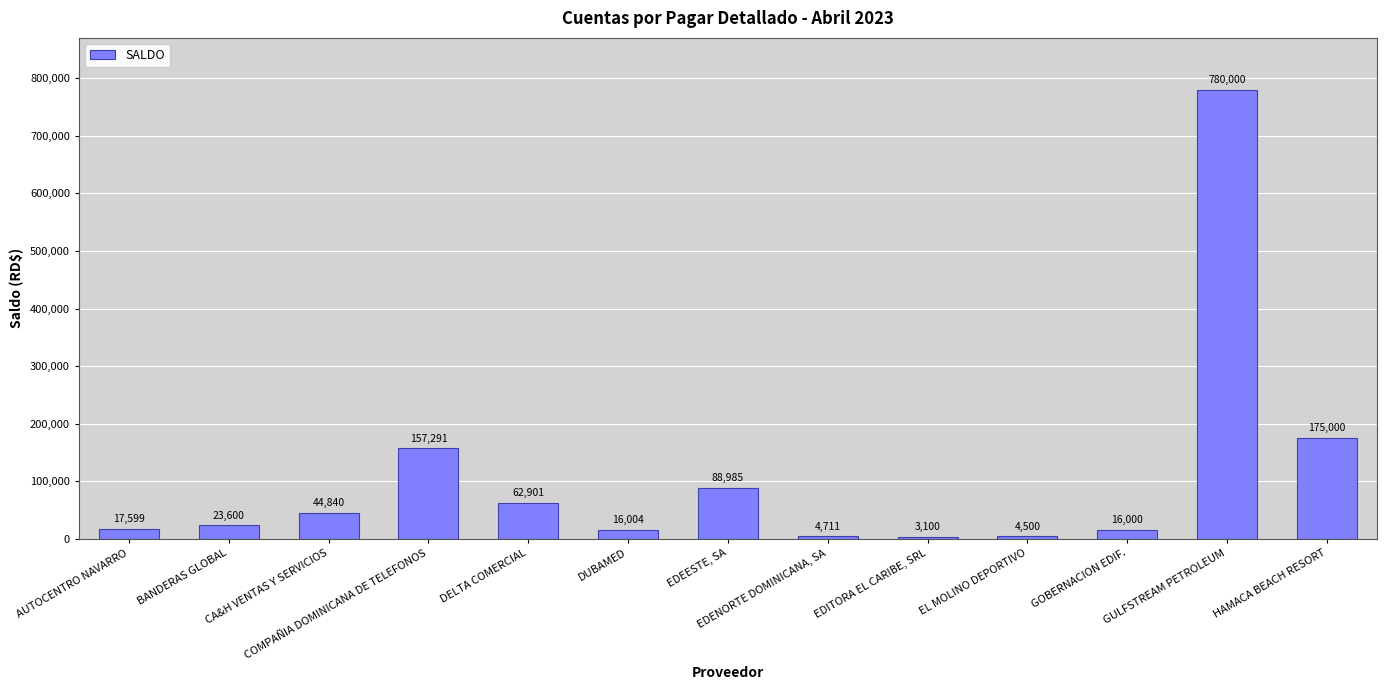

How many values are below 23600?

6